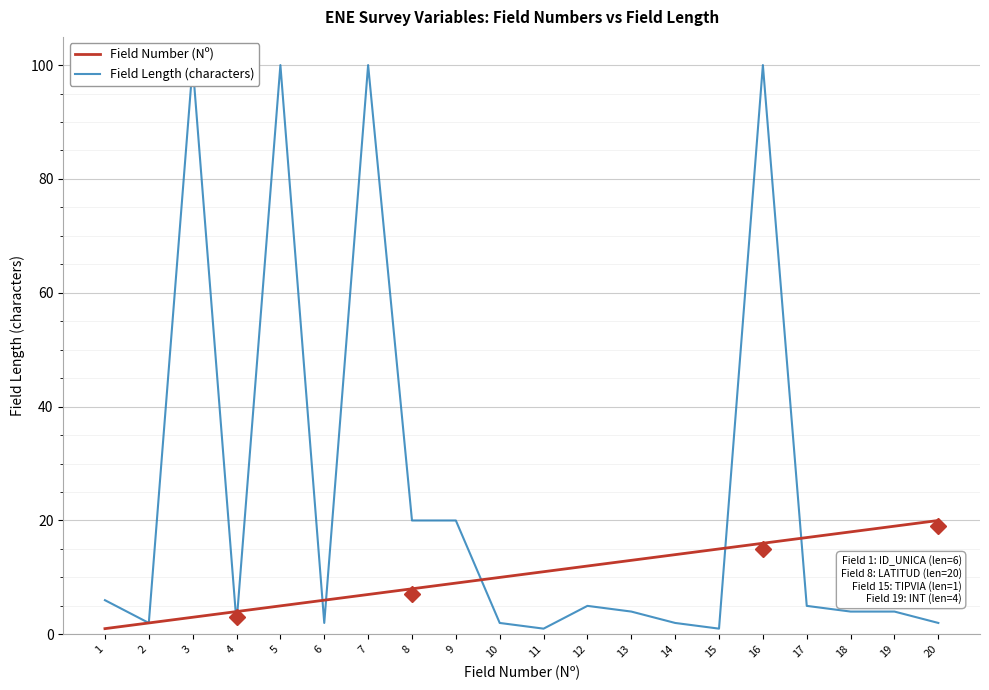

What is the difference between the highest and lowest values at 7?

93